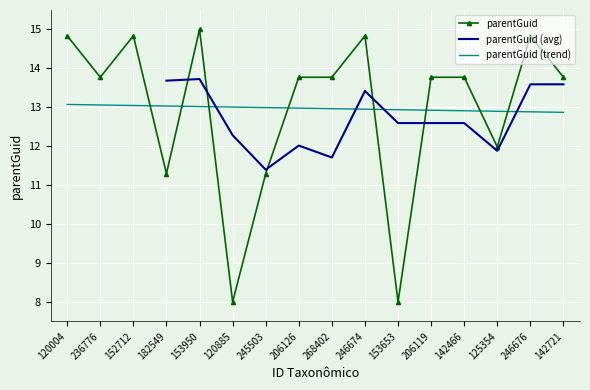

Reading right to left, transcribe all the data shown in this chart.

142721=13.8	246676=14.8	125354=12.0	142466=13.8	206119=13.8	153653=8.0	246674=14.8	268402=13.8	206126=13.8	245503=11.3	120885=8.0	153950=15.0	182549=11.3	152712=14.8	236776=13.8	120004=14.8